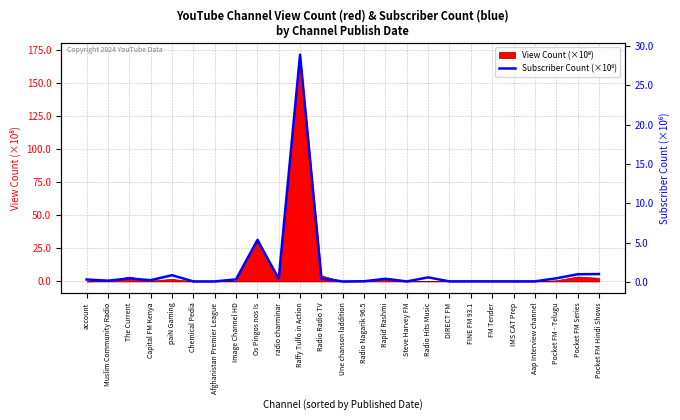

Where is the data nearest to the value 14?

Os Pingos nos Is